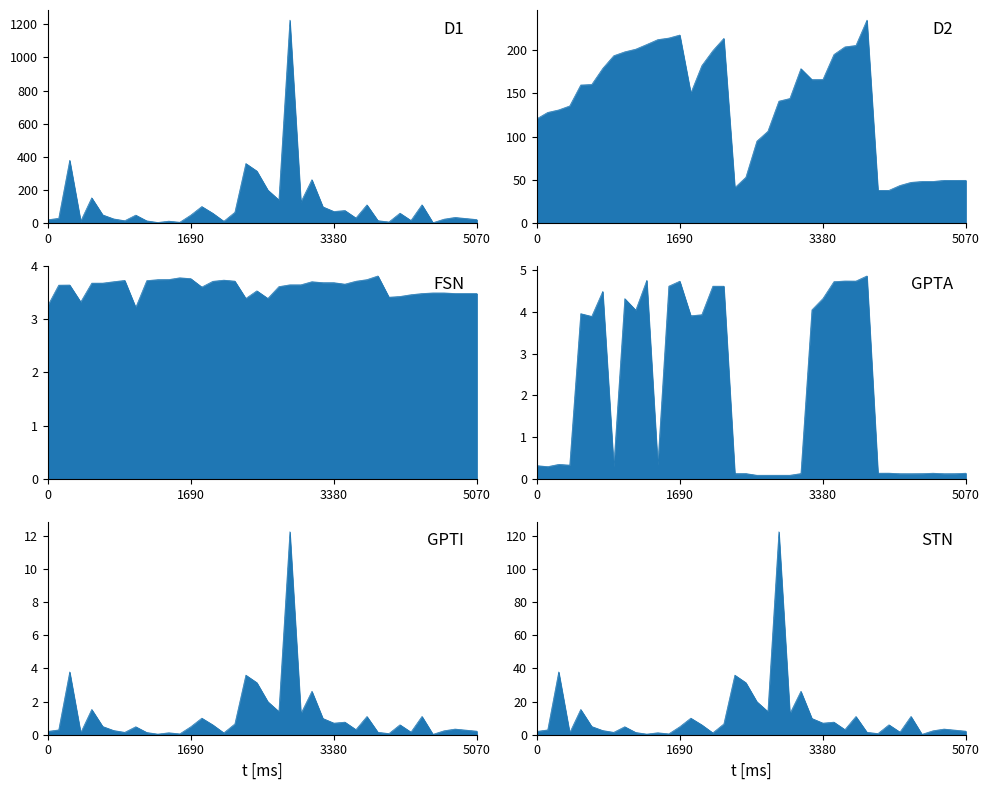

True or false: D2 and GPTA intersect in this chart.

False